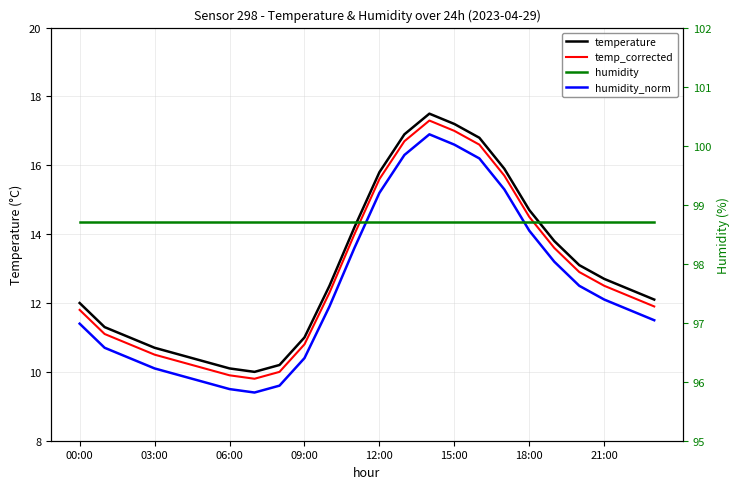

True or false: humidity_norm has a value of 23.5 at 14.

False